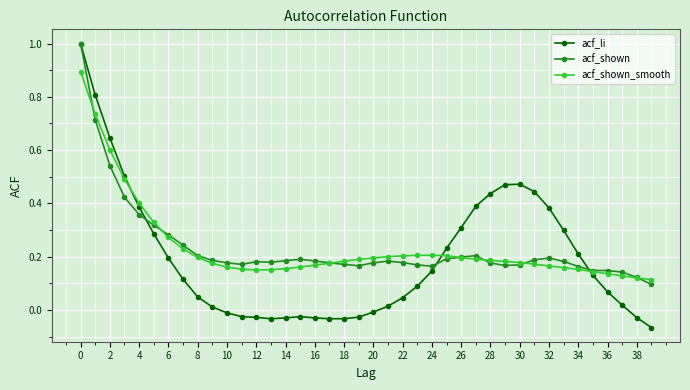

After their last crossing, which series has the higher values: acf_shown_smooth or acf_li?

acf_shown_smooth